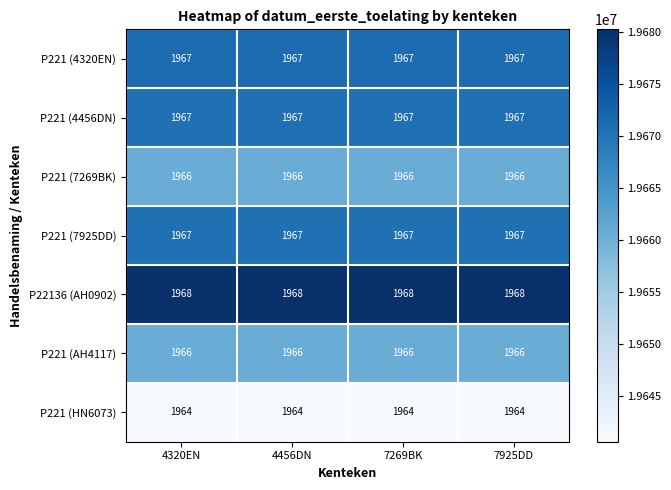

What is the approximate value of P221 (HN6073) at 4320EN?

1964